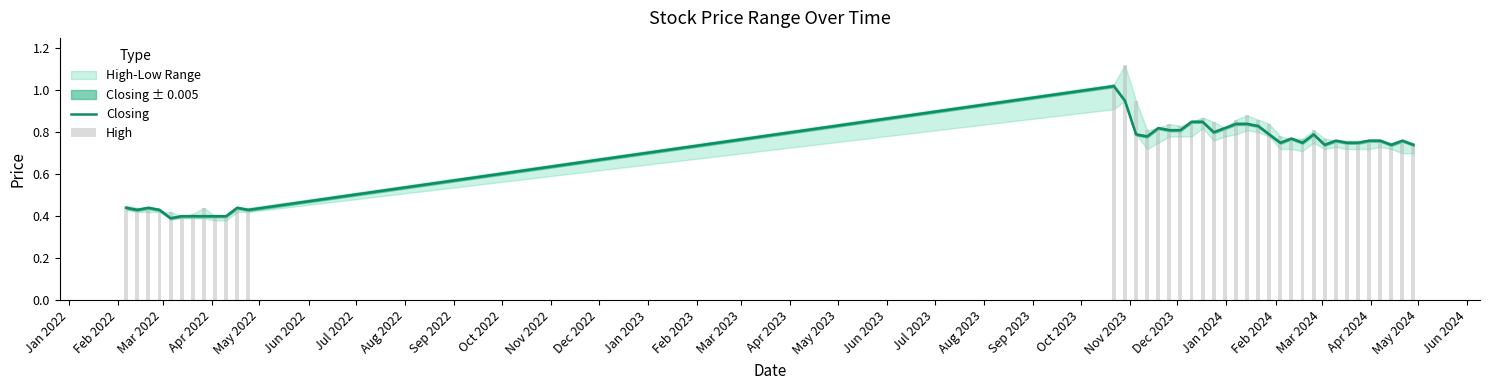

What is the difference between the maximum and minimum values in the High series?

0.7